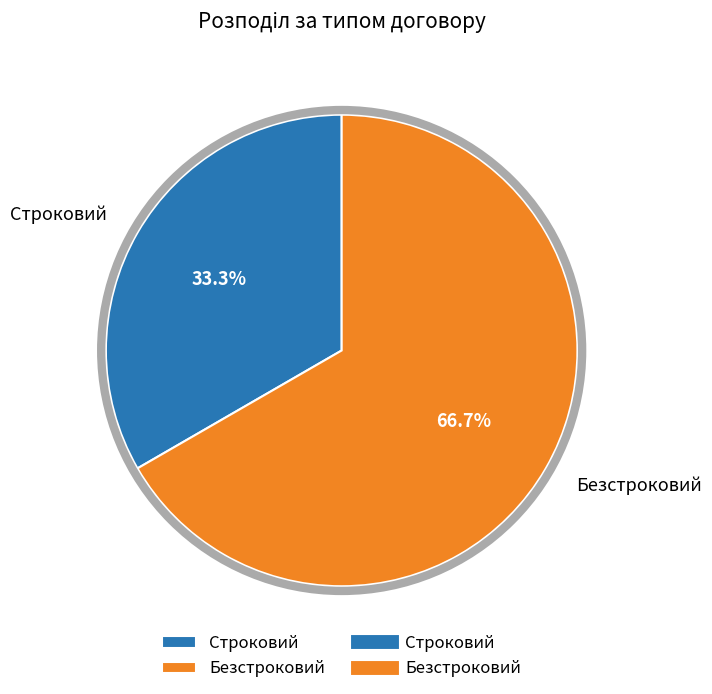

What is the majority slice?

Безстроковий